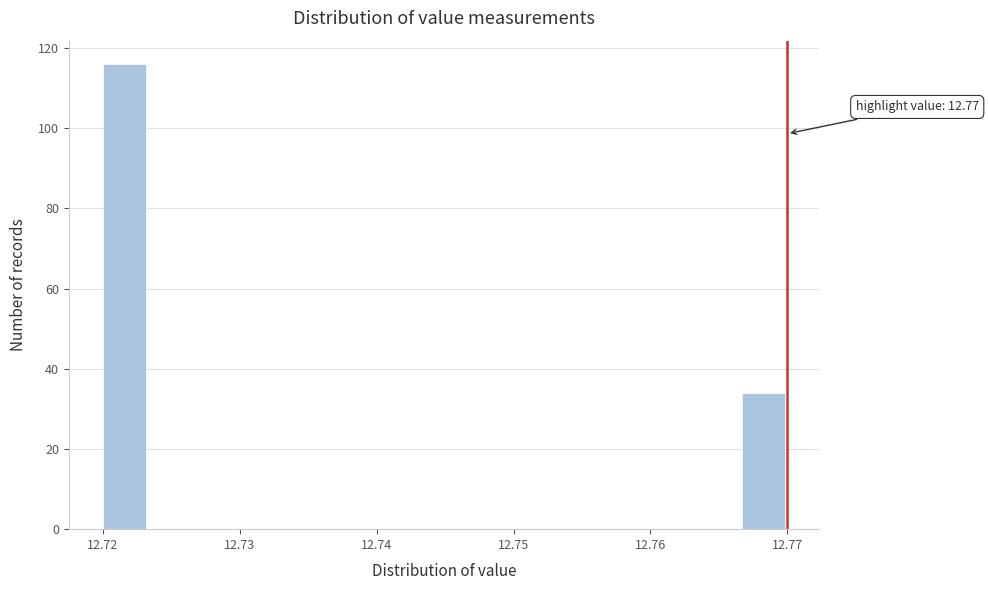

Read against the x-axis, roughly where is the centre of the tallest bar?

12.722